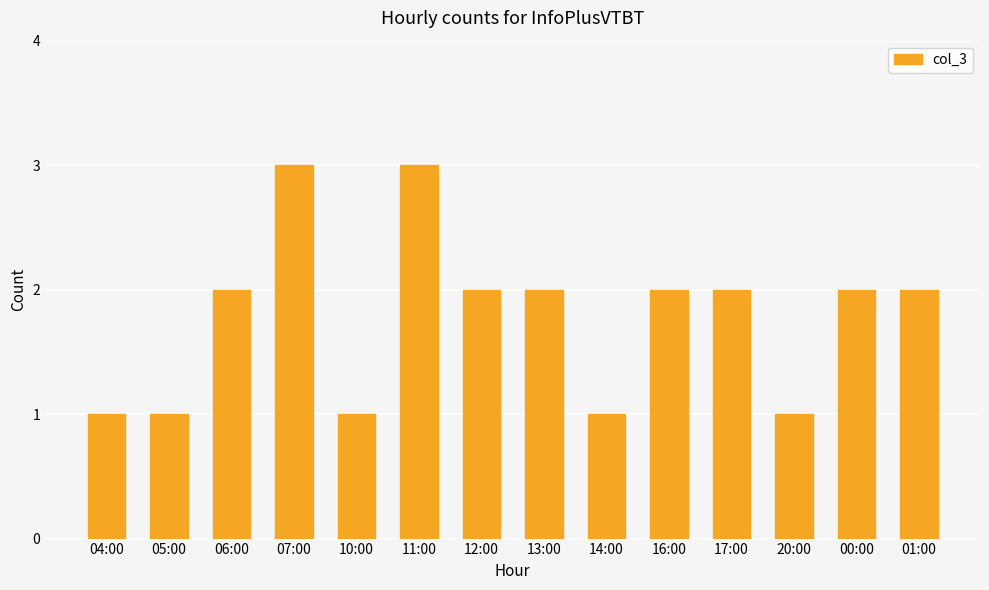

Reading left to right, what are all the values shown in this chart?

1	1	2	3	1	3	2	2	1	2	2	1	2	2